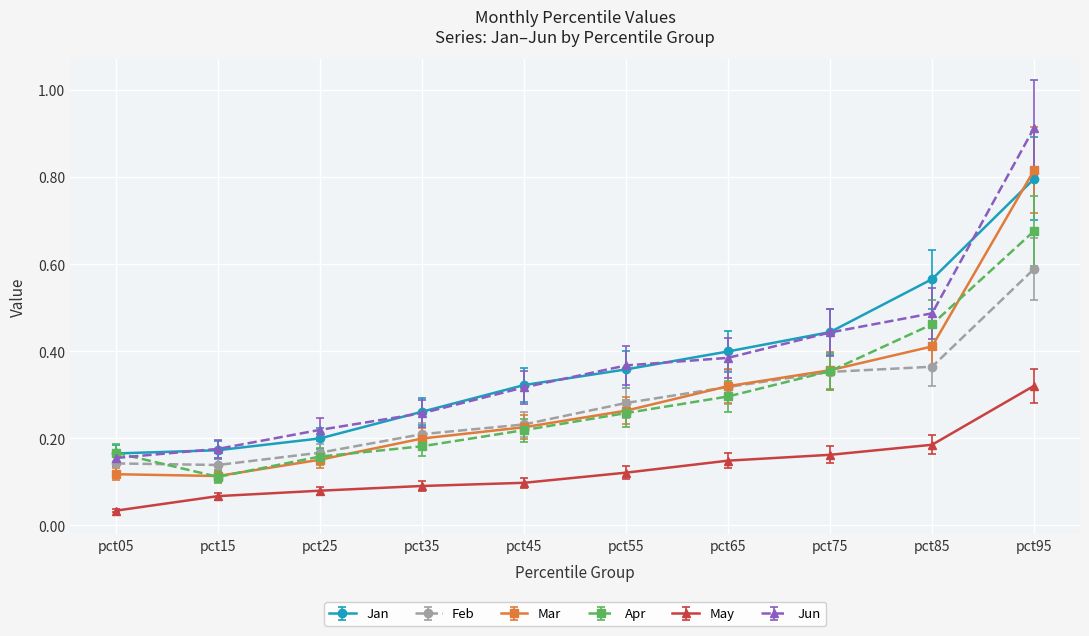

What are all the series names shown in the legend?

Jan, Feb, Mar, Apr, May, Jun